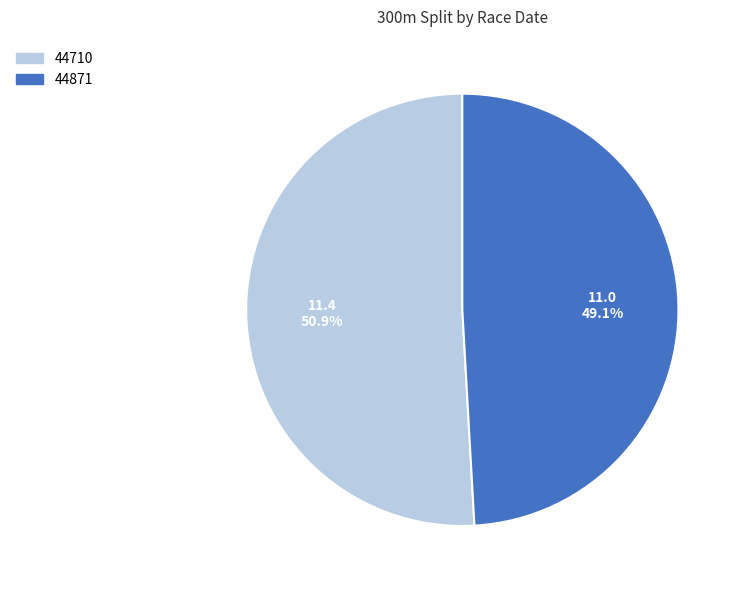

To the nearest percent, what is the difference between the largest and smallest slice percentages?

2%